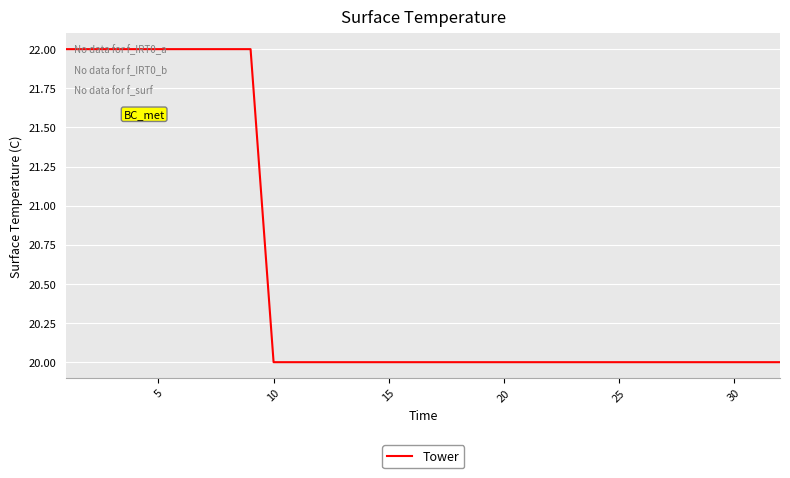

What is the greatest value displayed?

22